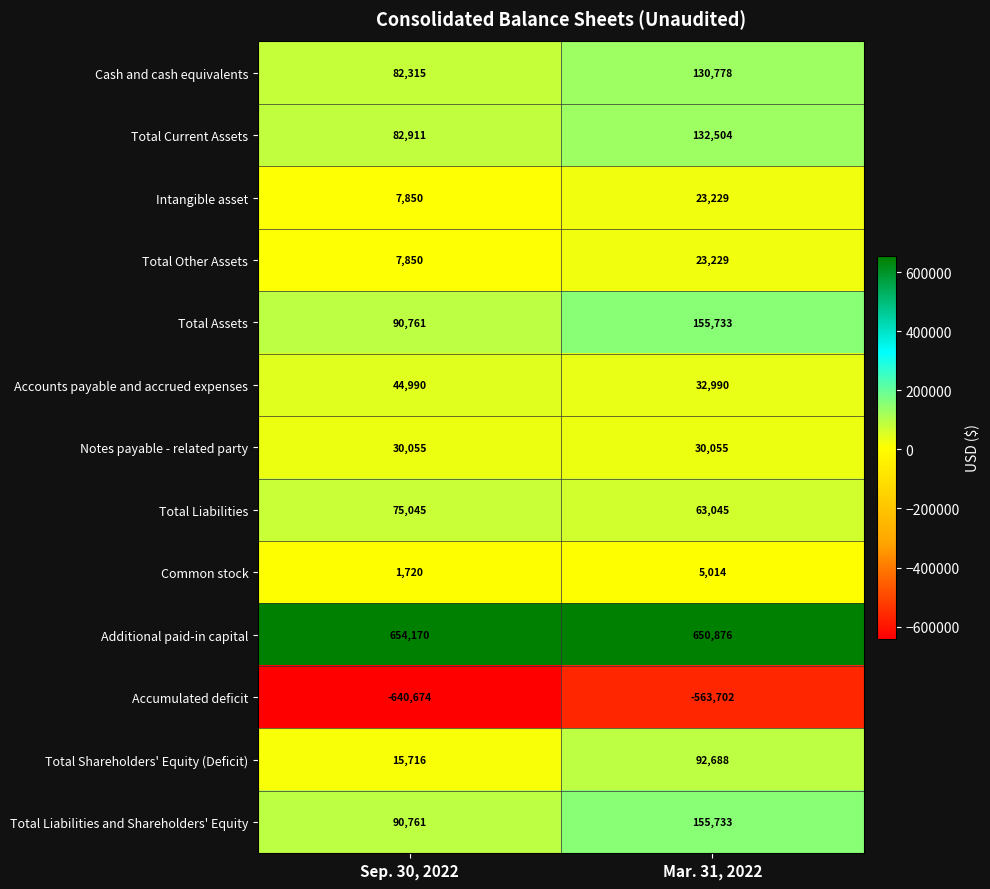

Reading left to right, list all the values displayed in this chart.

Cash and cash equivalents: Sep. 30, 2022=82315	Mar. 31, 2022=130778
Total Current Assets: Sep. 30, 2022=82911	Mar. 31, 2022=132504
Intangible asset: Sep. 30, 2022=7850	Mar. 31, 2022=23229
Total Other Assets: Sep. 30, 2022=7850	Mar. 31, 2022=23229
Total Assets: Sep. 30, 2022=90761	Mar. 31, 2022=155733
Accounts payable and accrued expenses: Sep. 30, 2022=44990	Mar. 31, 2022=32990
Notes payable - related party: Sep. 30, 2022=30055	Mar. 31, 2022=30055
Total Liabilities: Sep. 30, 2022=75045	Mar. 31, 2022=63045
Common stock: Sep. 30, 2022=1720	Mar. 31, 2022=5014
Additional paid-in capital: Sep. 30, 2022=654170	Mar. 31, 2022=650876
Accumulated deficit: Sep. 30, 2022=-640674	Mar. 31, 2022=-563702
Total Shareholders' Equity (Deficit): Sep. 30, 2022=15716	Mar. 31, 2022=92688
Total Liabilities and Shareholders' Equity: Sep. 30, 2022=90761	Mar. 31, 2022=155733